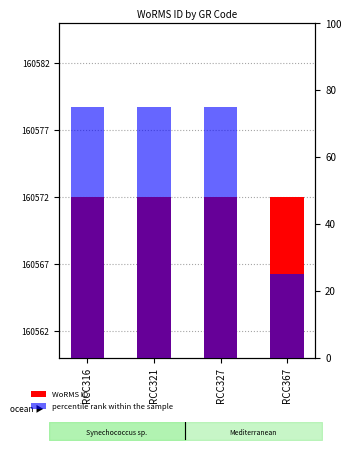

What is the greatest value displayed?

160572